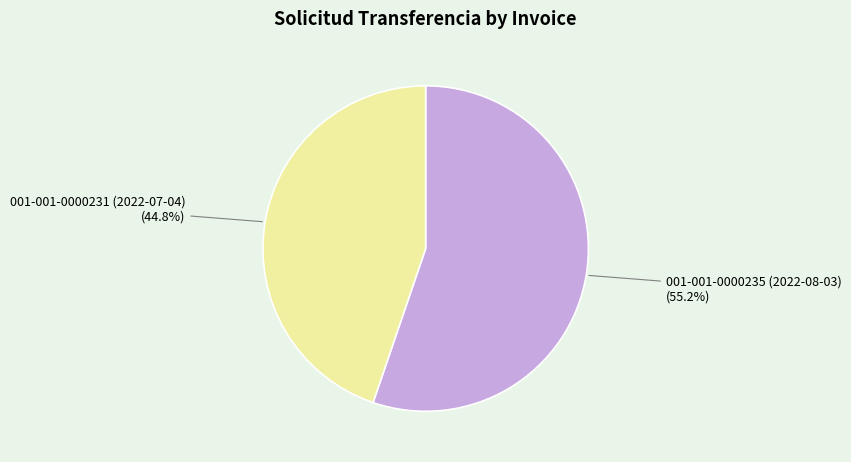

Is there a majority slice in this chart?

Yes